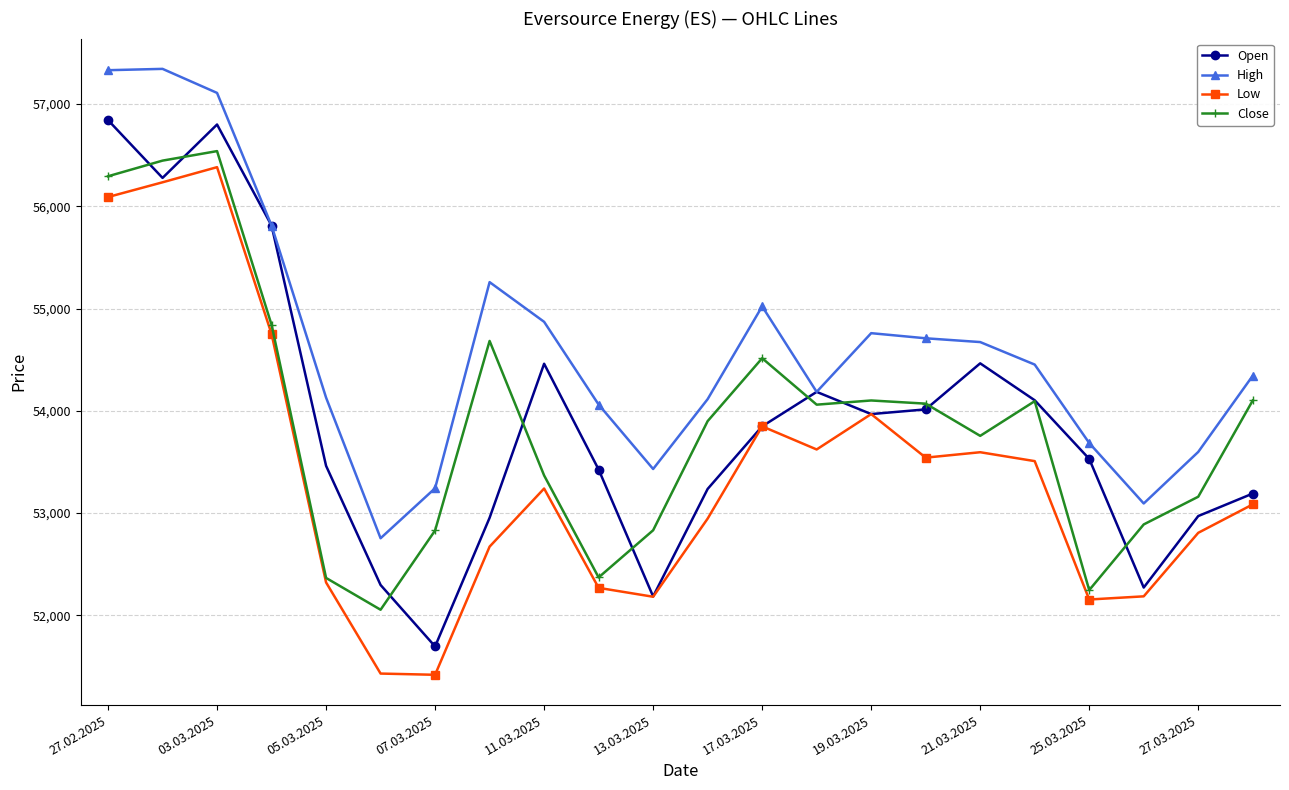

What is the value of the High point at the 20th from the left?

53094